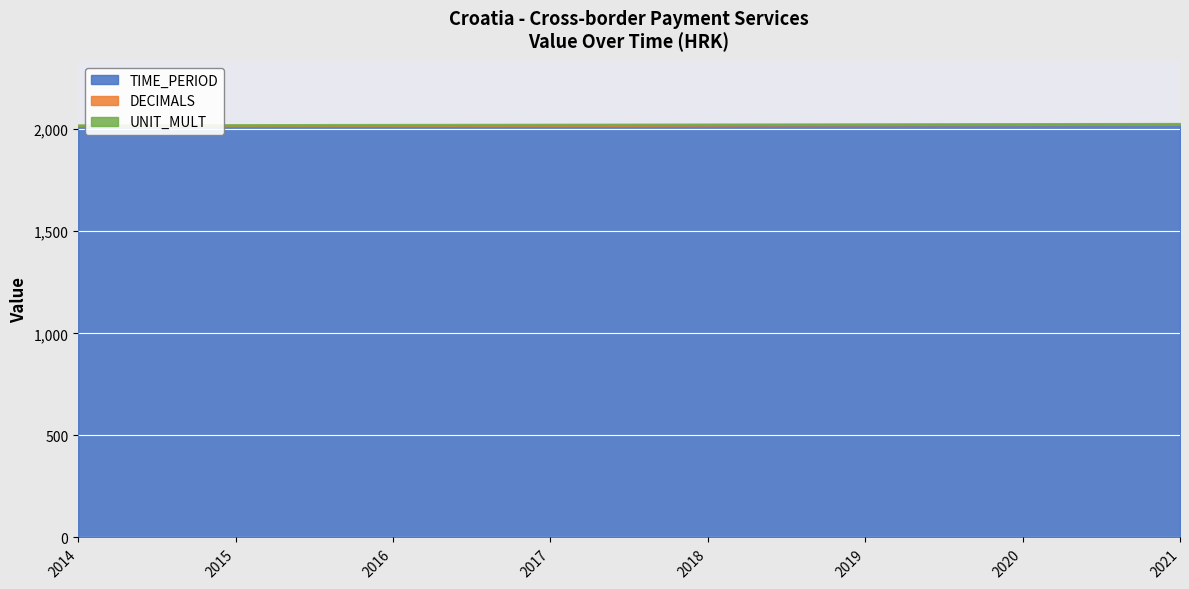

Is it true that DECIMALS equals 1 at 2020?

False